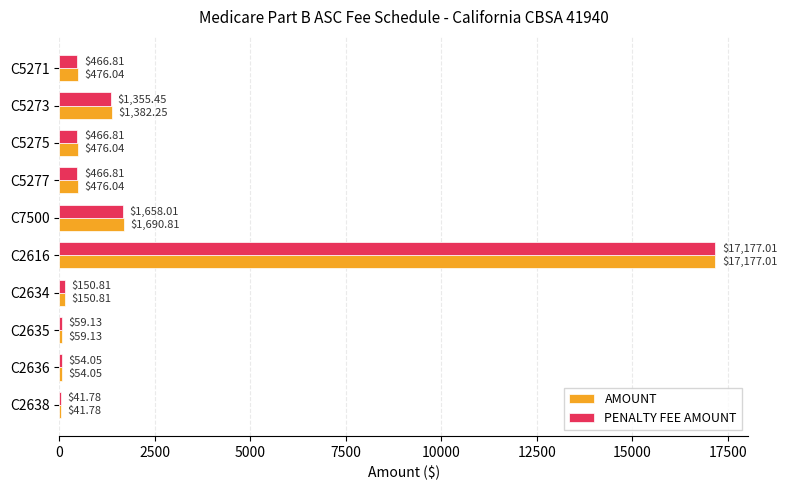

Is the value of AMOUNT at C5277 greater than the value of PENALTY FEE AMOUNT at C2634?

Yes